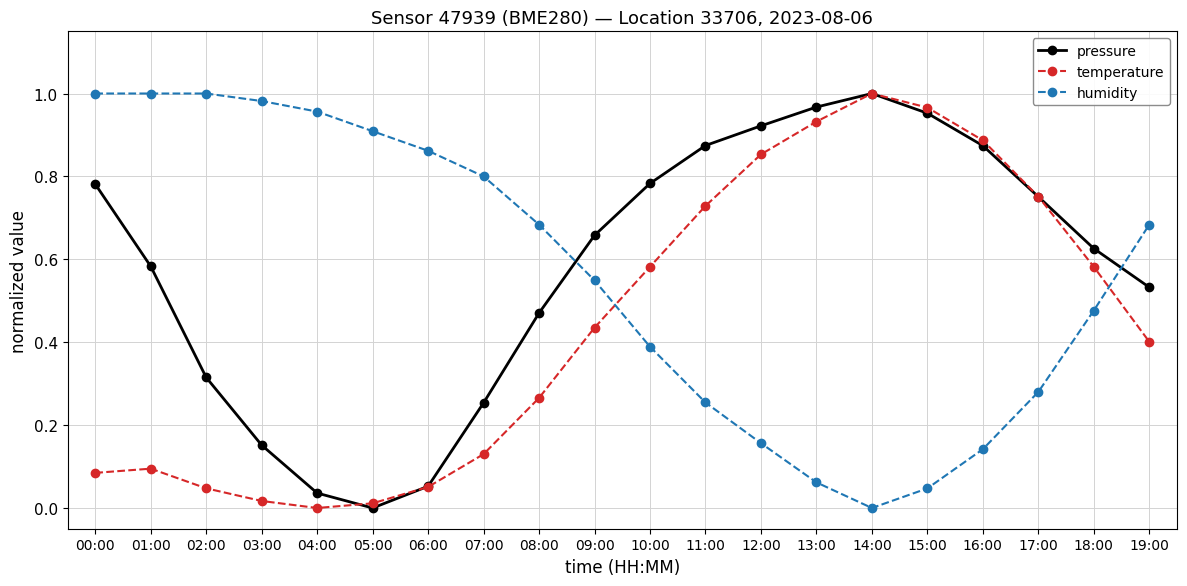

How many intersections are there between humidity and pressure?

2